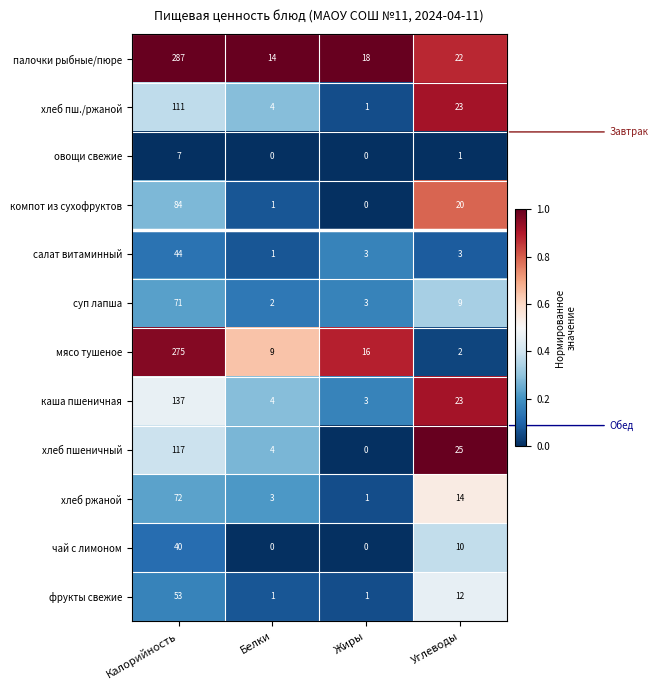

What is the maximum value shown in the chart?

287